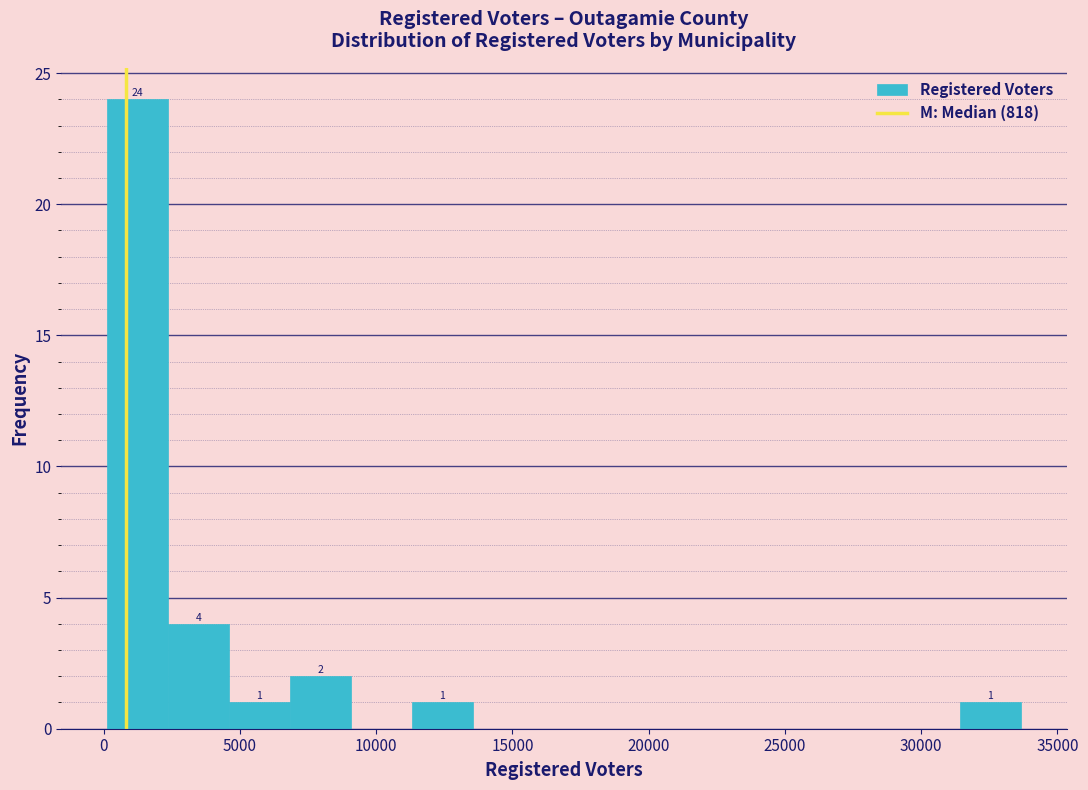

Over which range of the x-axis is the bar tallest?

0 to 2500